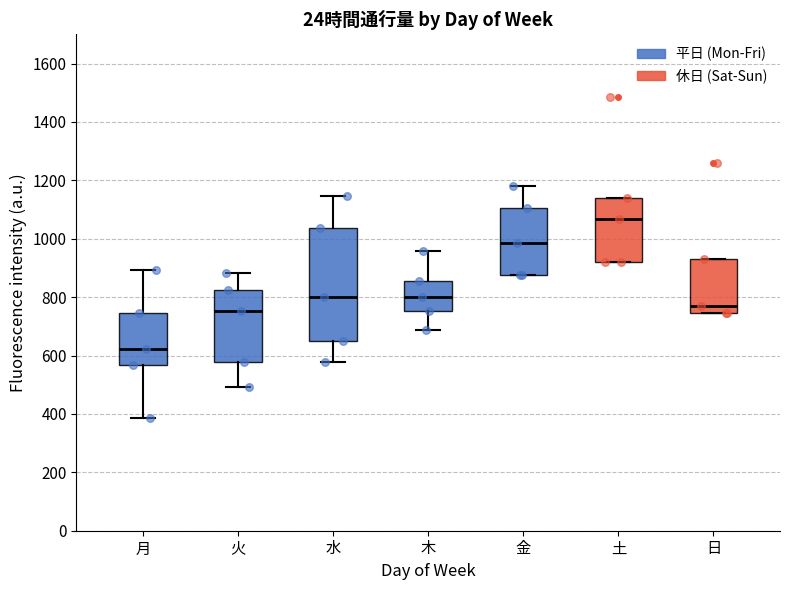

Reading left to right, read every box against the y-axis: the position of its median line, the range the box covers, and the ends of its whiskers. The values are not printed on the chart, so give them approximately, as read against the axis.

月: median 620, box 560 to 740, whiskers 380 to 900
火: median 760, box 580 to 820, whiskers 500 to 880
水: median 800, box 660 to 1040, whiskers 580 to 1140
木: median 800, box 760 to 860, whiskers 680 to 960
金: median 980, box 880 to 1100, whiskers 880 to 1180
土: median 1060, box 920 to 1140, whiskers 920 to 1140
日: median 760, box 740 to 940, whiskers 740 to 940